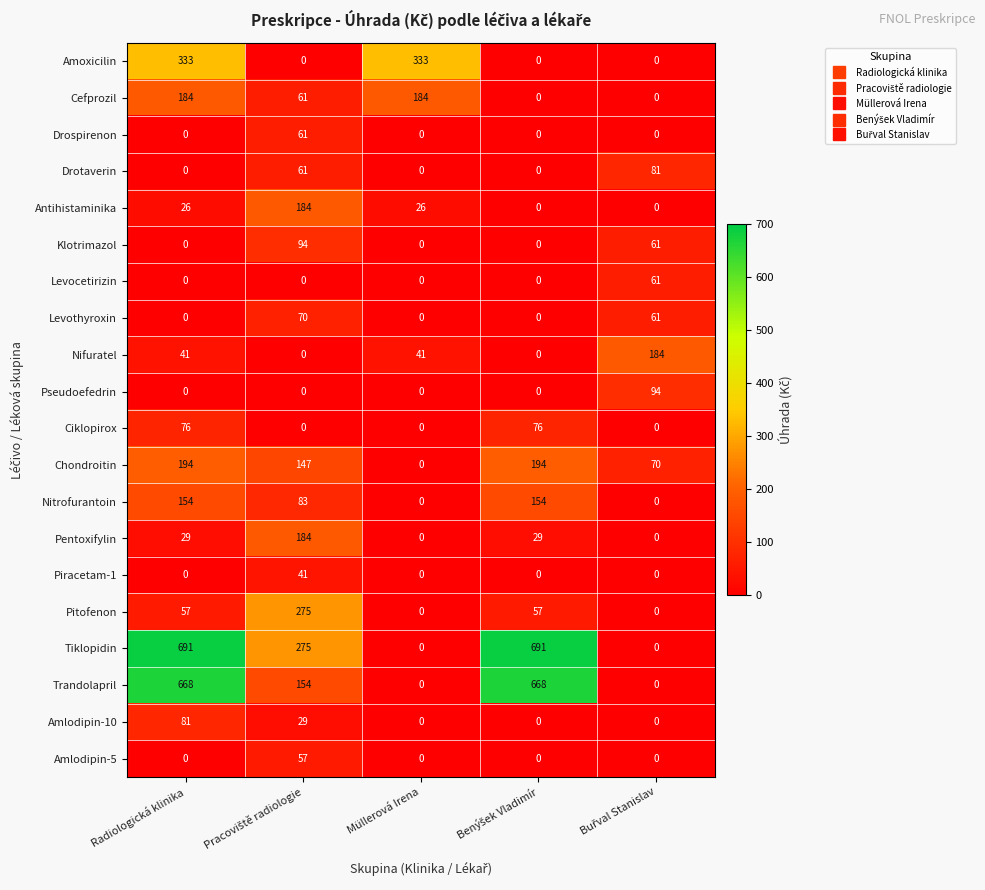

Which series has the largest range (max minus min)?

Tiklopidin